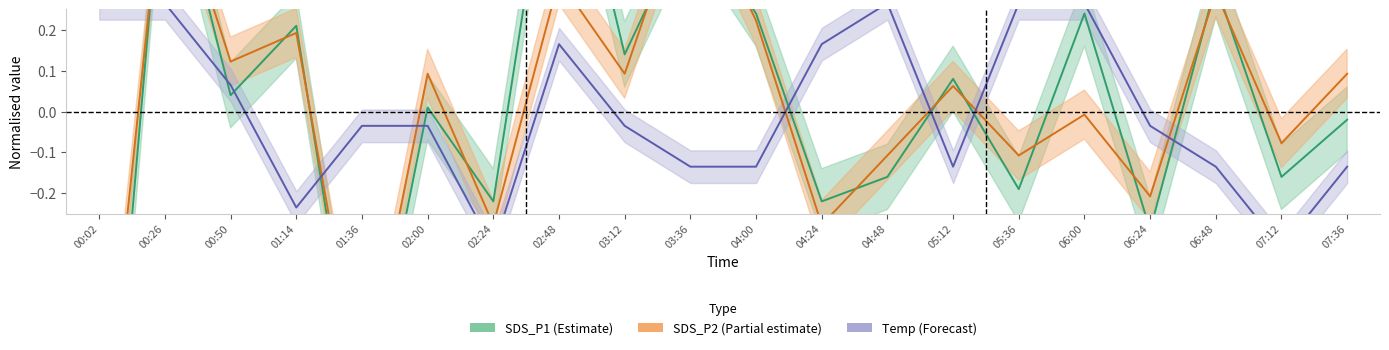

At which label is Temp closest to 0?

01:36